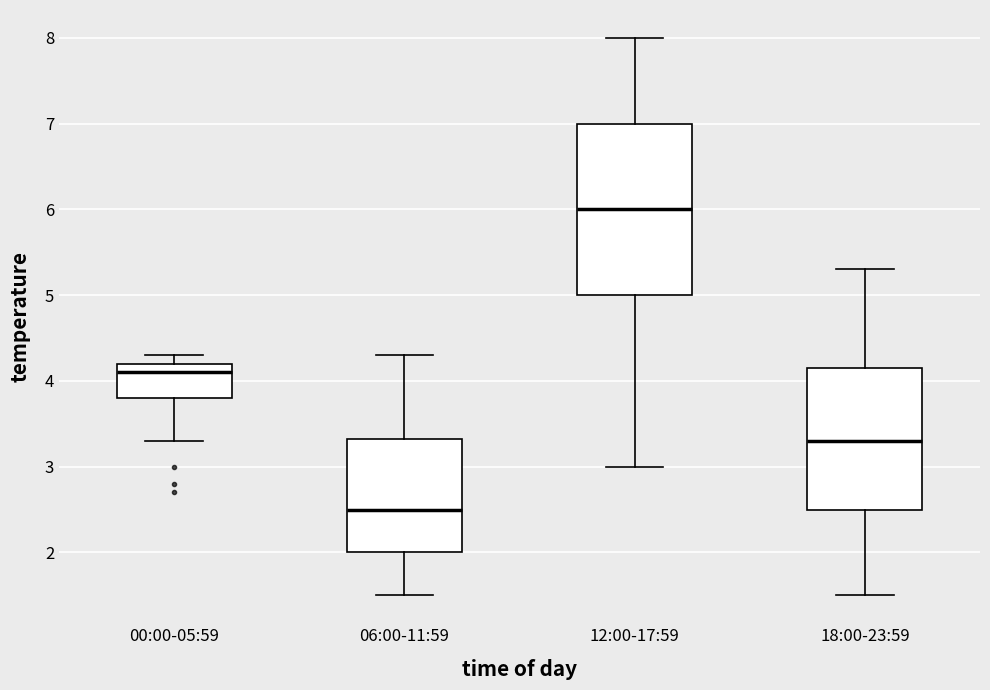

Reading left to right, read every box against the y-axis: the position of its median line, the range the box covers, and the ends of its whiskers. The values are not printed on the chart, so give them approximately, as read against the axis.

00:00-05:59: median 4.1, box 3.8 to 4.2, whiskers 3.3 to 4.3
06:00-11:59: median 2.5, box 2.0 to 3.3, whiskers 1.5 to 4.3
12:00-17:59: median 6.0, box 5.0 to 7.0, whiskers 3.0 to 8.0
18:00-23:59: median 3.3, box 2.5 to 4.2, whiskers 1.5 to 5.3